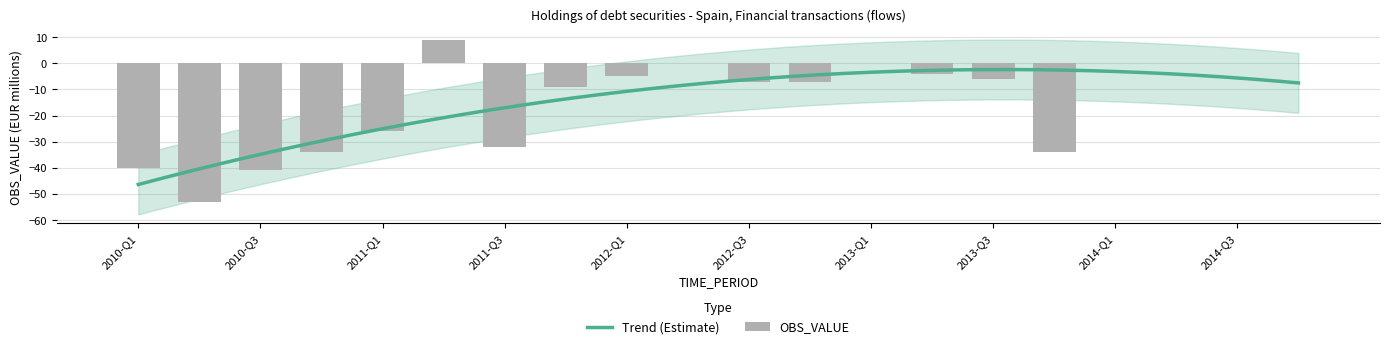

What is the smallest value displayed?

-53